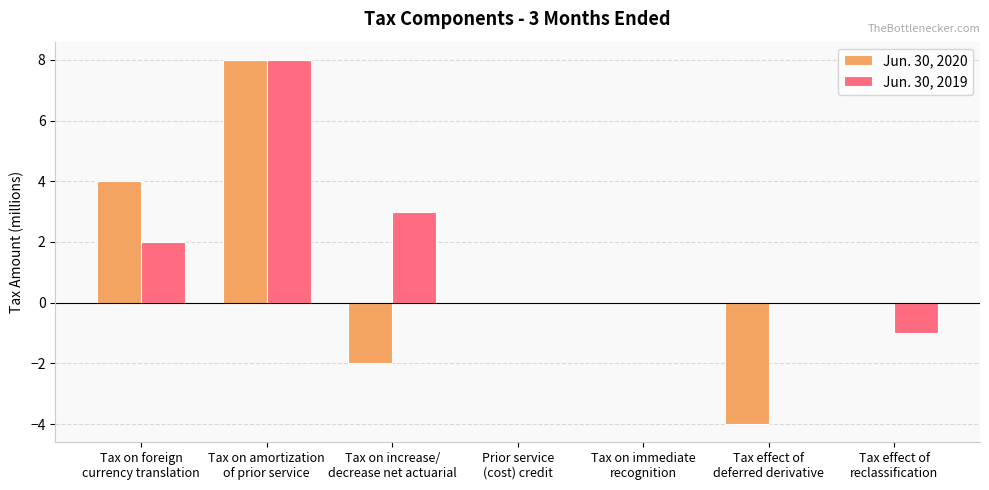

Count the number of categories in the chart.

7